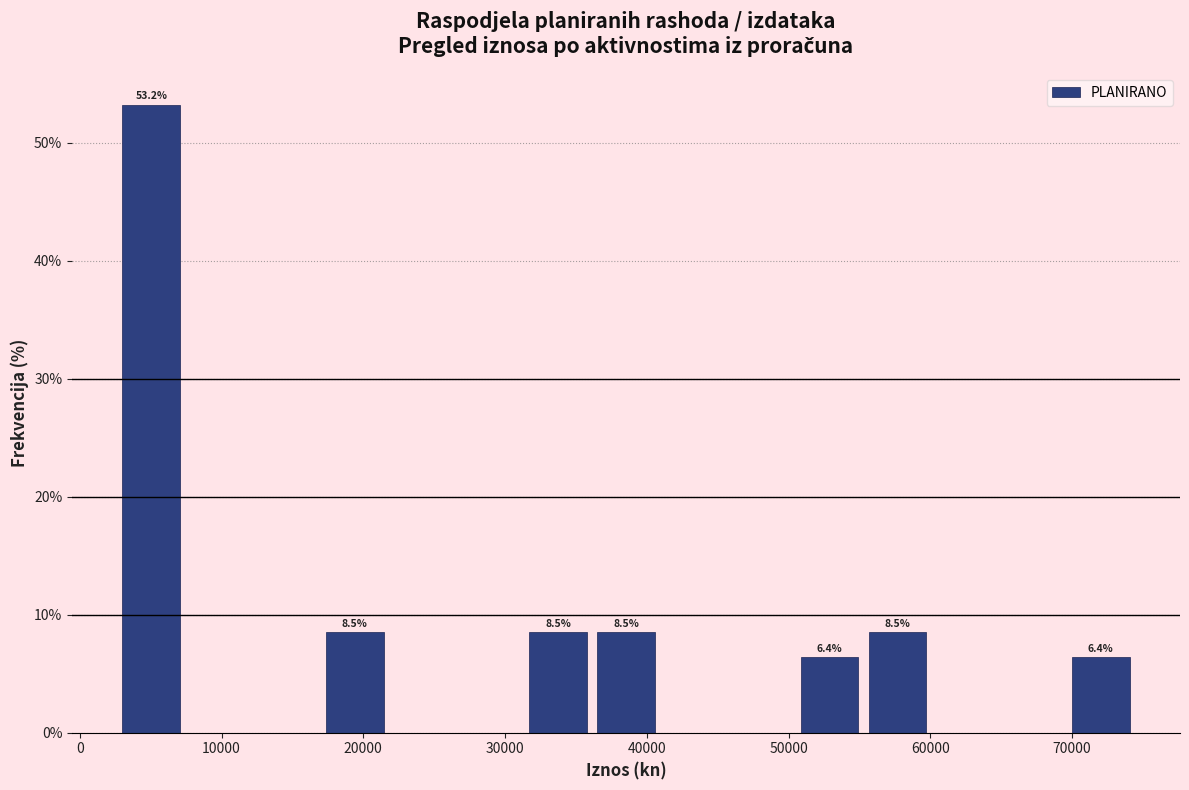

Which range on the x-axis has the tallest bar?

3000 to 7000